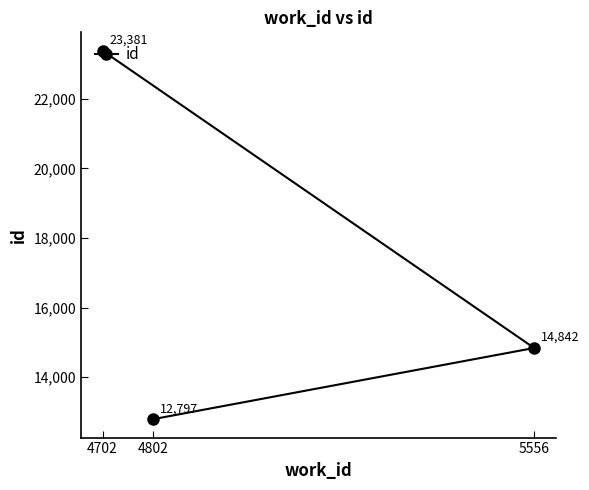

What is the change in value from 4802 to 5556?

+2045